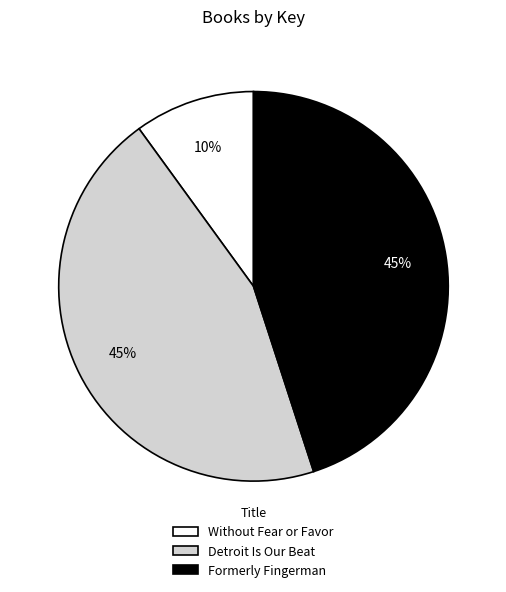

Is there any slice that represents more than half of the pie?

No